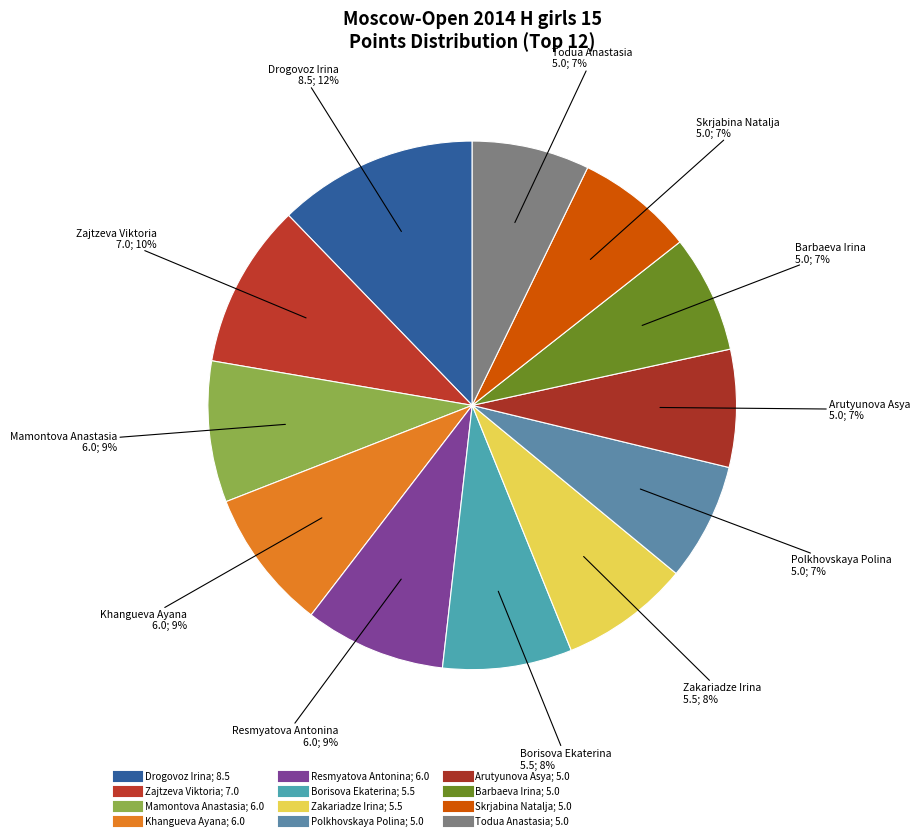

Does Borisova Ekaterina represent more than half of the total?

No